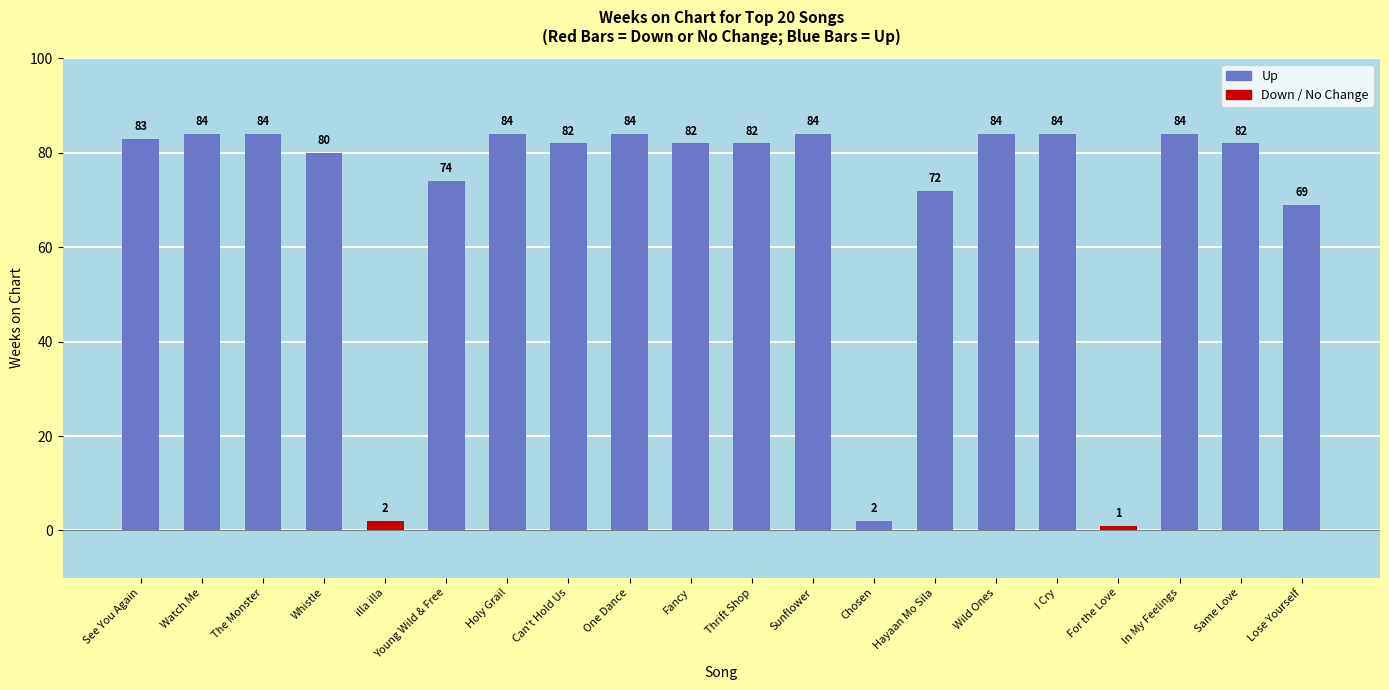

Which has a higher value, illa illa or Sunflower?

Sunflower